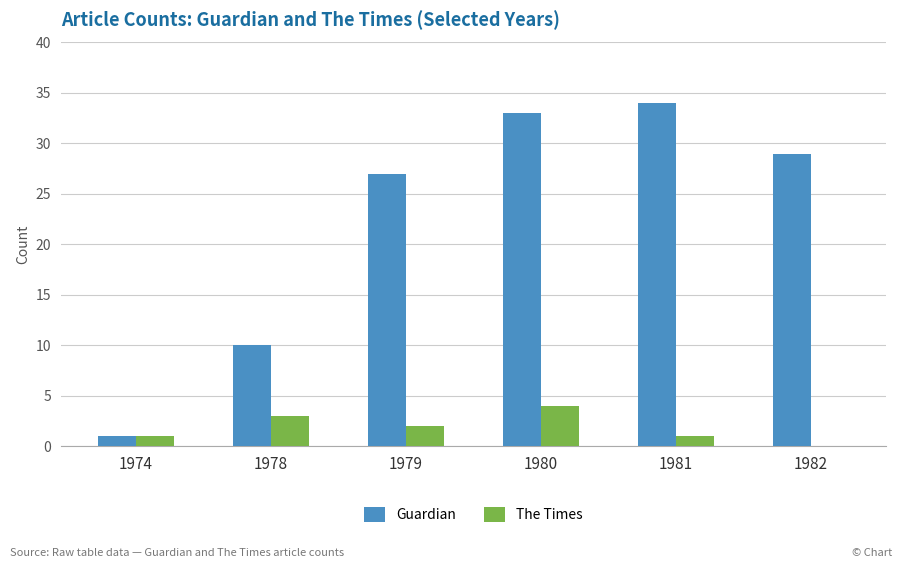

At which category is the sum across all series the highest?

1980